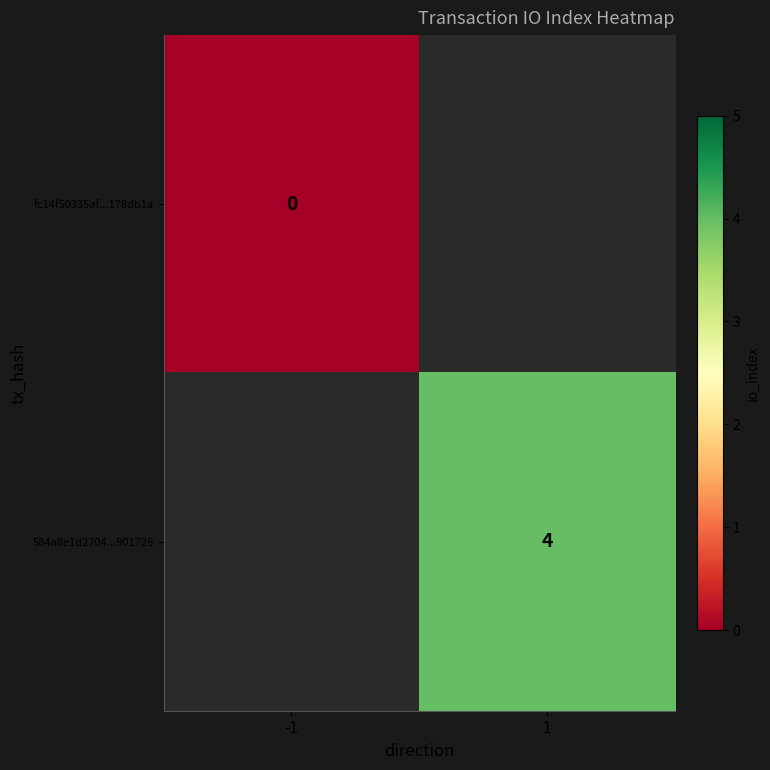

Is it true that 584a8e1d2704...901726 equals 7 at 1?

False